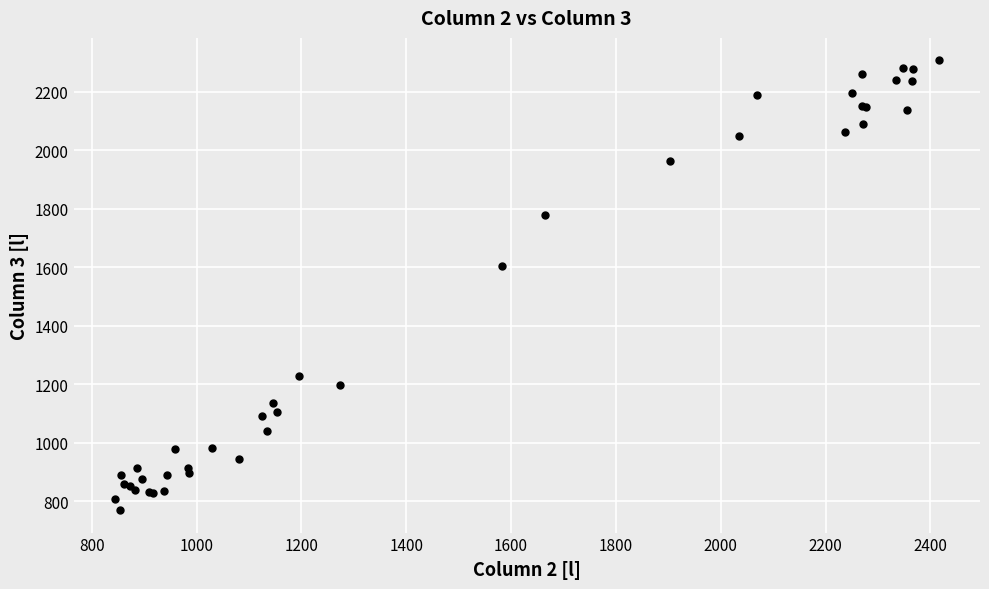

What Y value in the scatter plot is closest to 1538?

1604